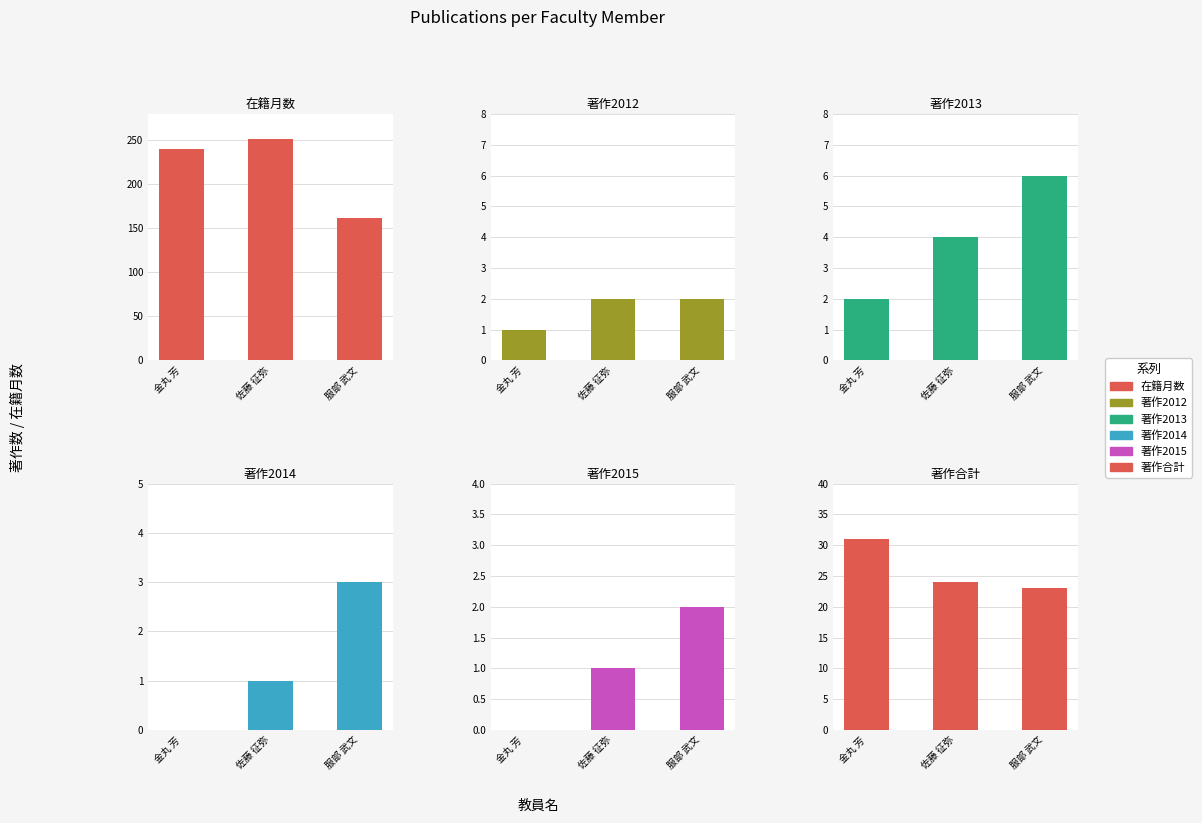

Count the number of data series in this chart.

6